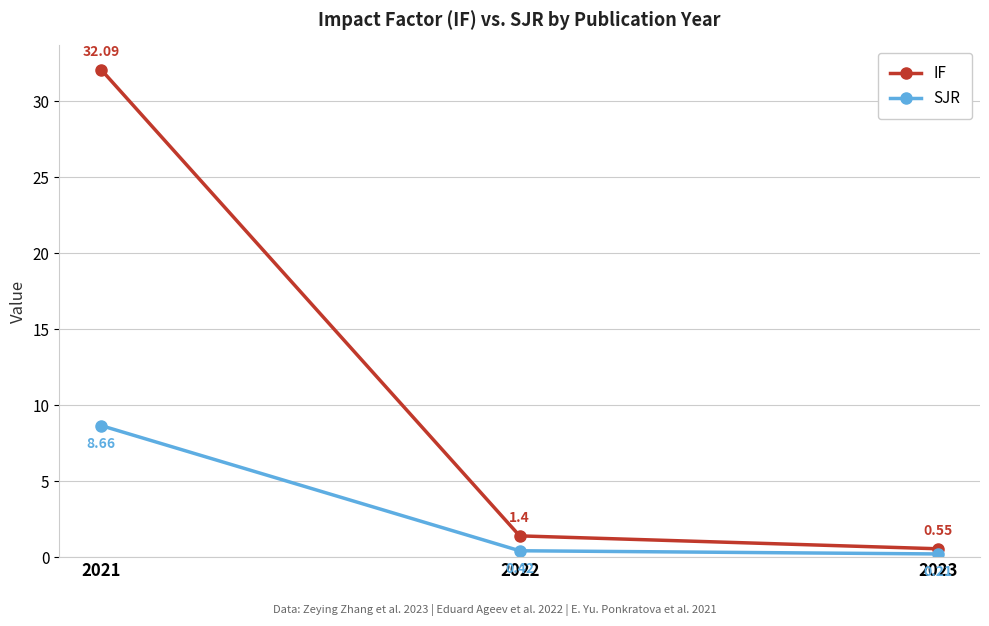

Is this an area chart (filled region under the line)?

No